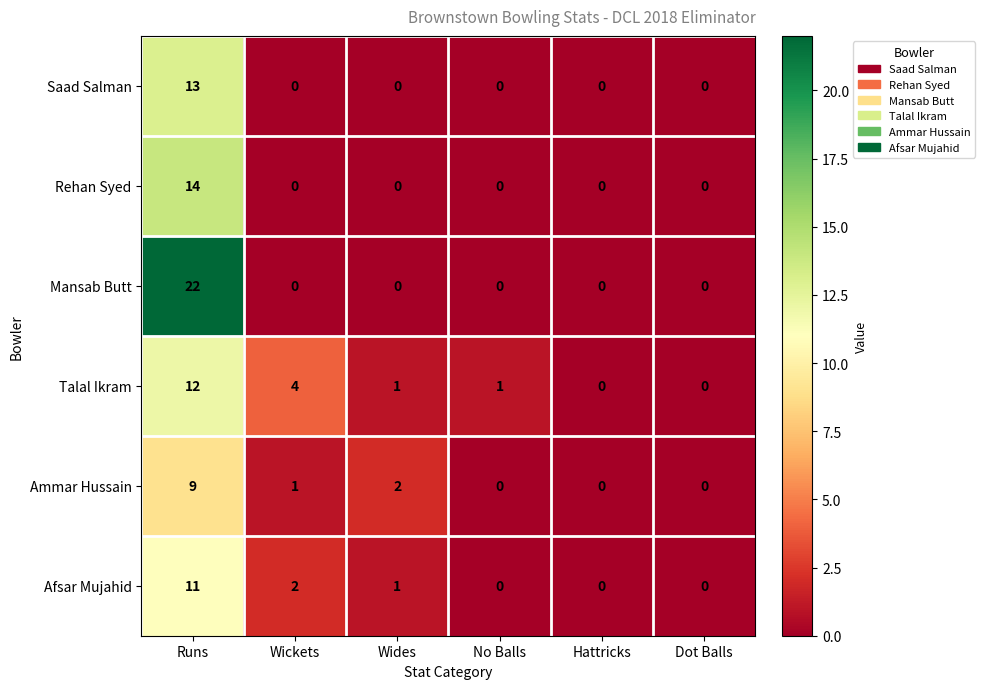

Which series changed the most between Runs and Wickets?

Mansab Butt